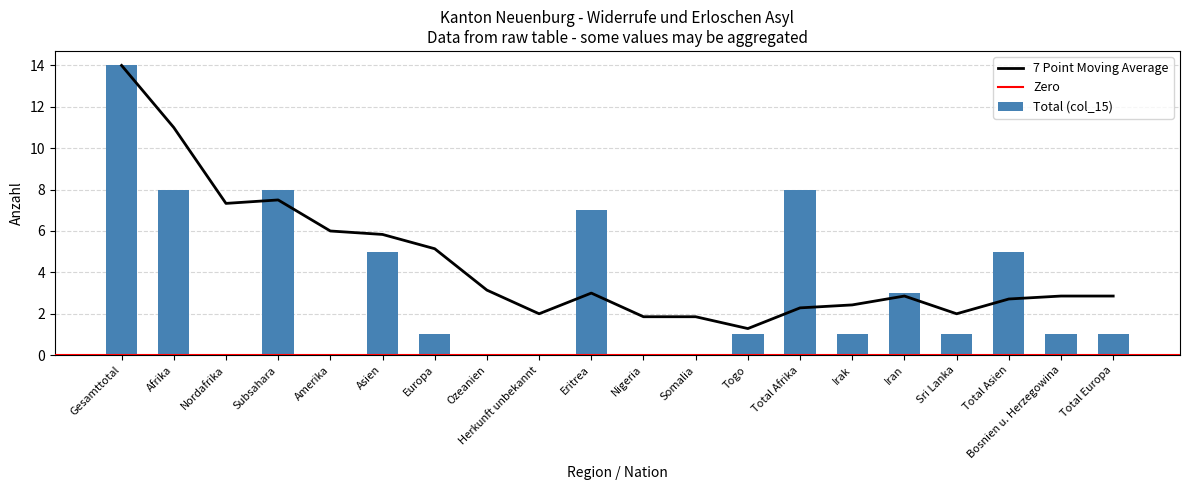

What is the label of the 8th bar from the left?

Ozeanien